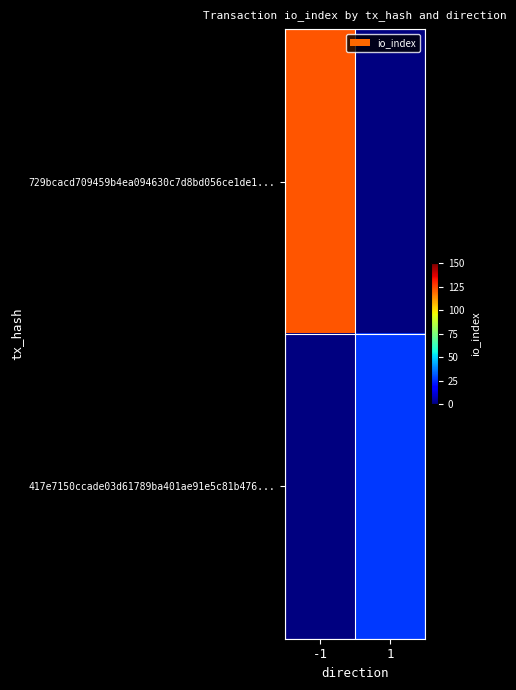

List the series in order of their peak value, highest first.

729bcacd709459b4ea094630c7d8bd056ce1de1..., 417e7150ccade03d61789ba401ae91e5c81b476...